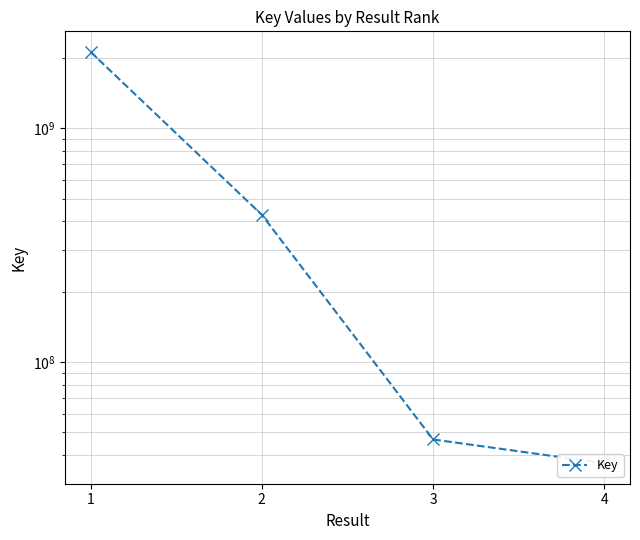

List the labels in order of value, largest first.

1, 2, 3, 4